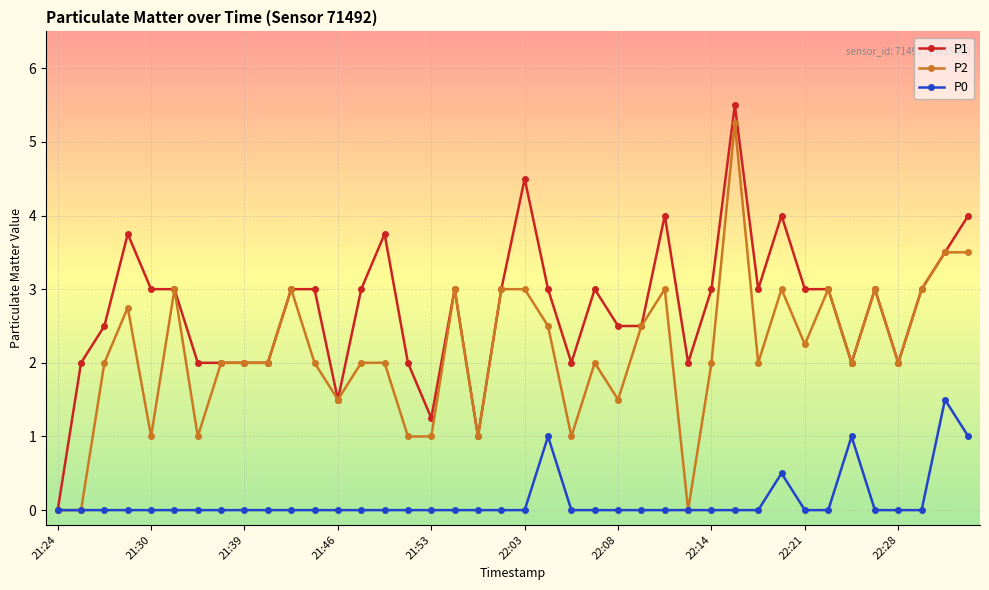

Which series has the widest spread of values?

P1